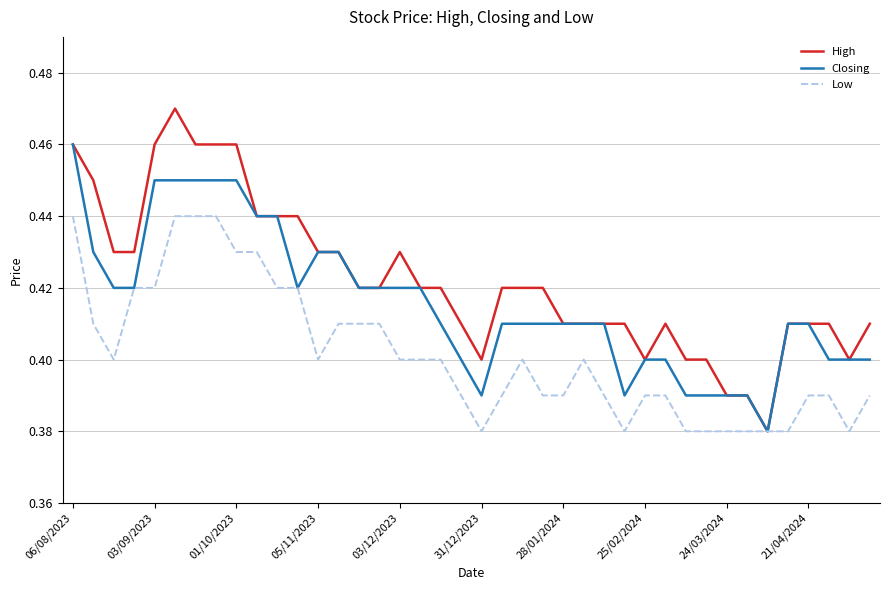

Which series has the largest total across all categories?

High